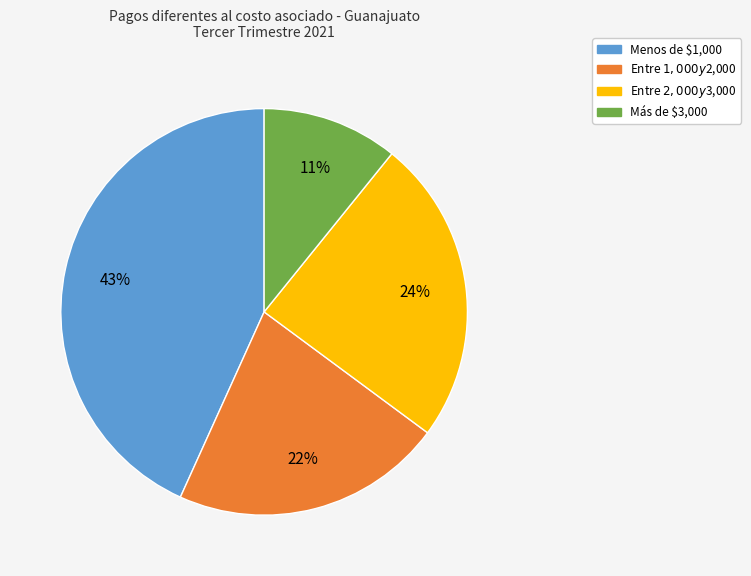

How many segments does this pie chart have?

4